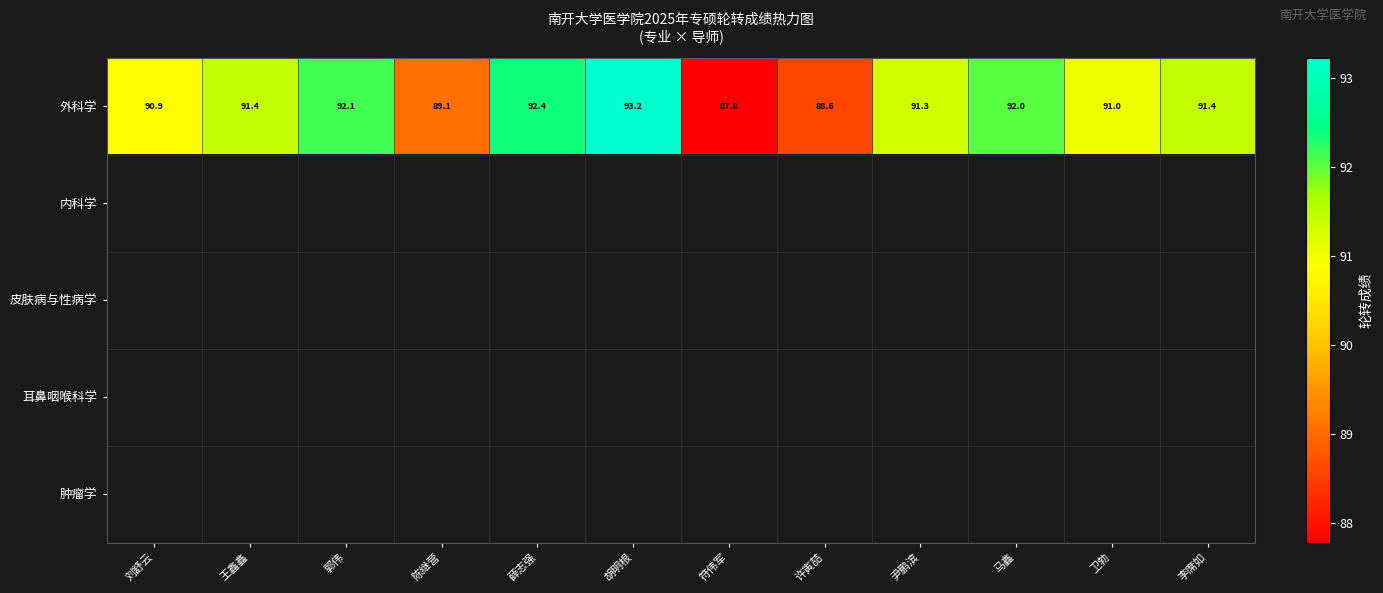

Count the number of categories in the chart.

12